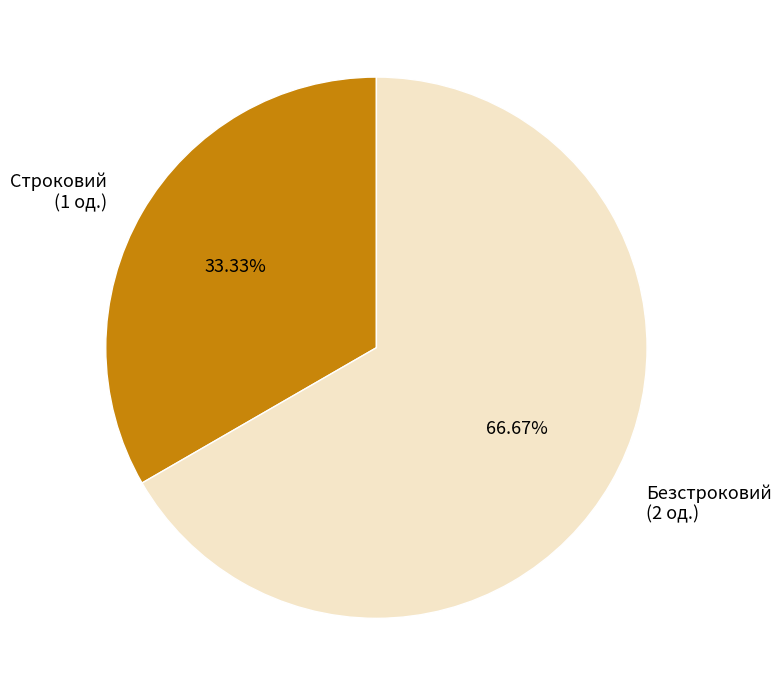

To the nearest percent, what is the combined percentage of Строковий and Безстроковий?

100%